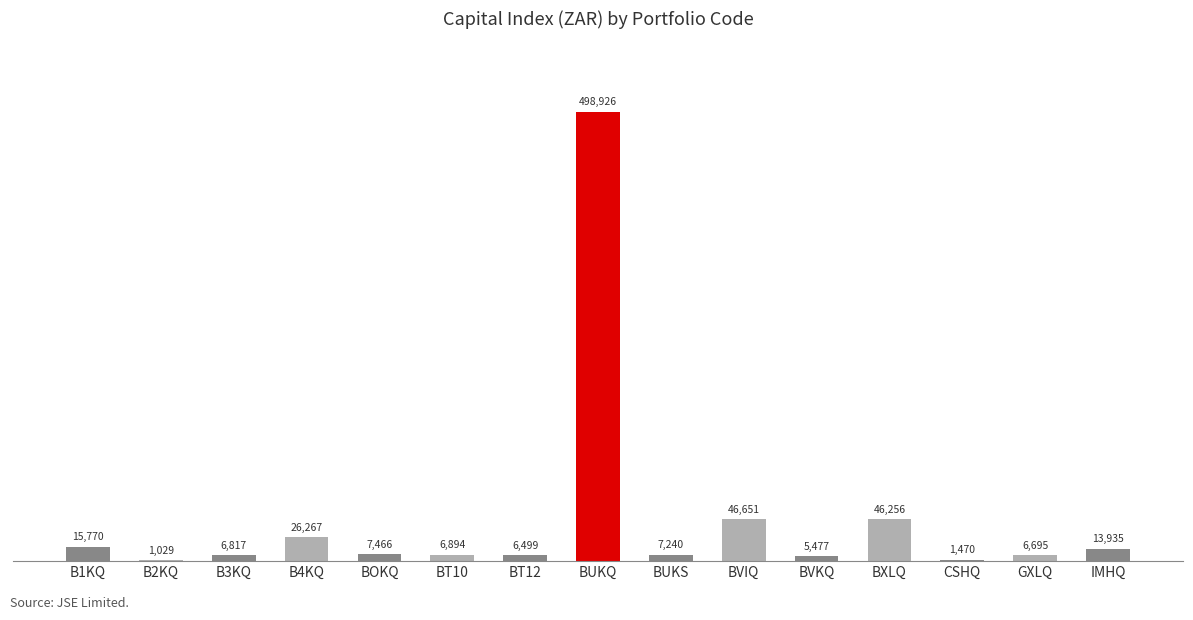

At which category does the chart reach its peak across all series?

BUKQ